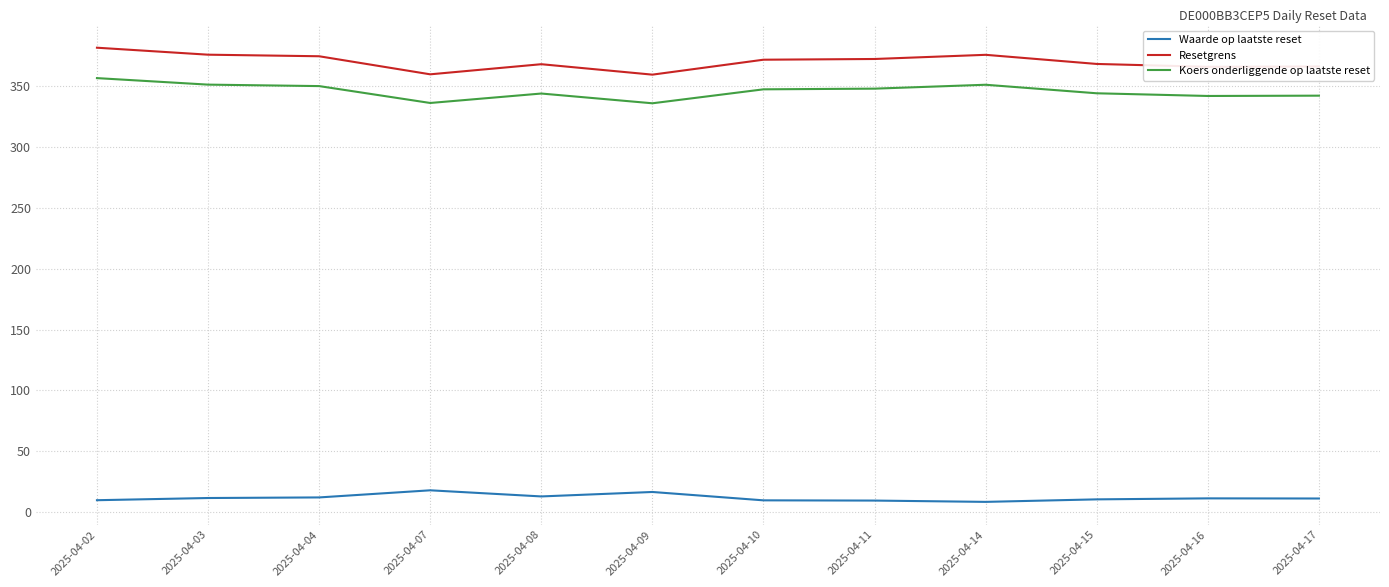

At how many categories does at least one series exceed 338?

12